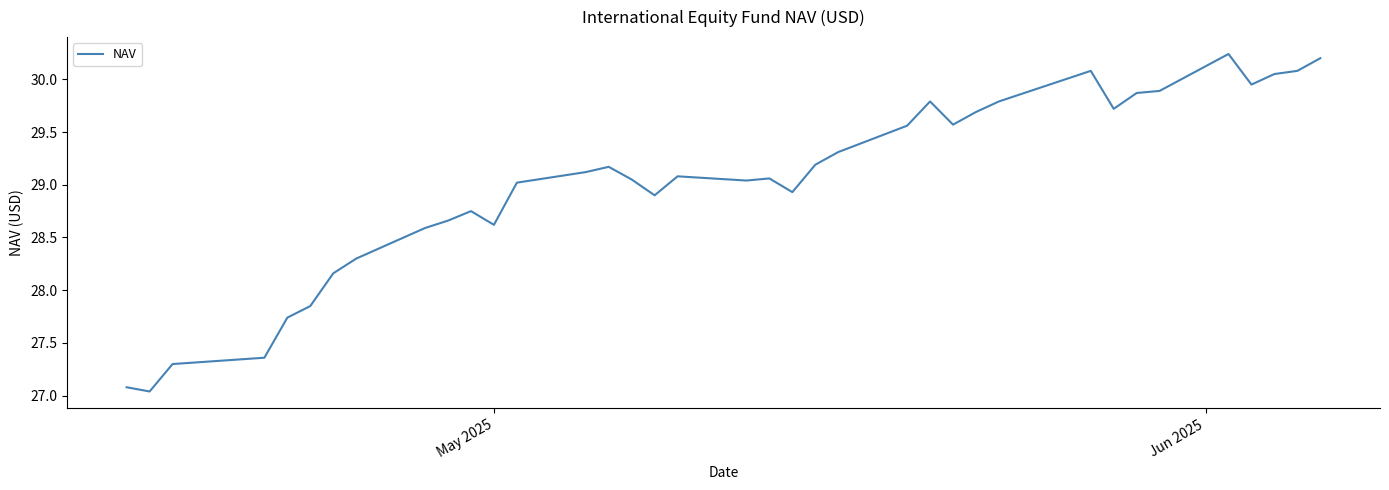

What is the difference between the maximum and minimum values?

3.2